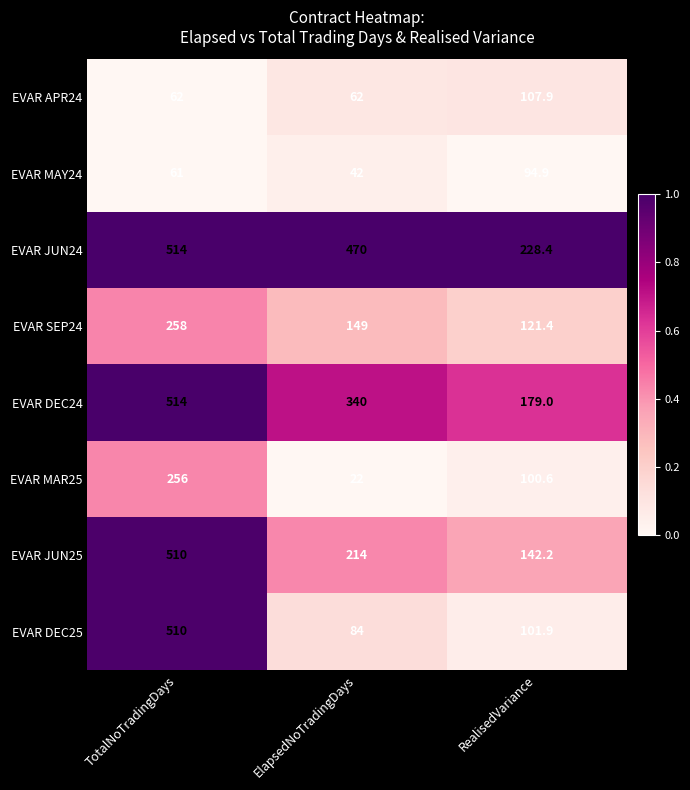

Which series has the widest spread of values?

EVAR DEC25